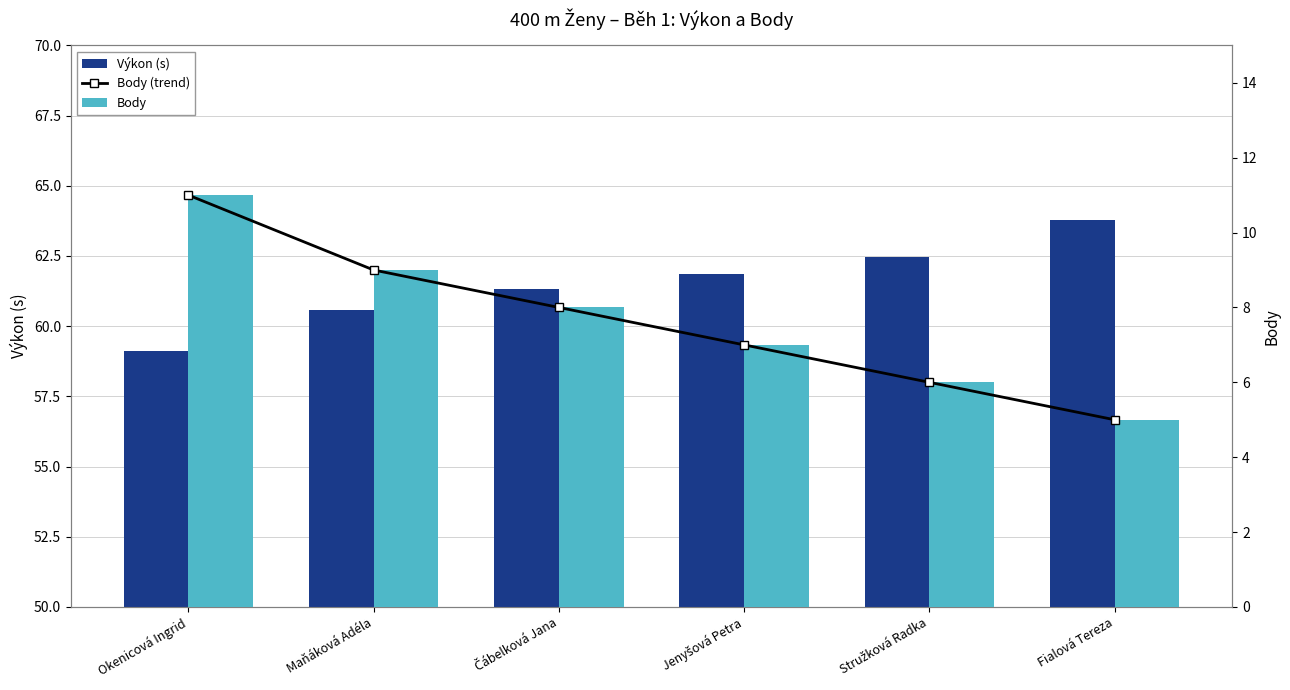

The value of Výkon (s) at Čábelková Jana is 98.6. True or false?

False